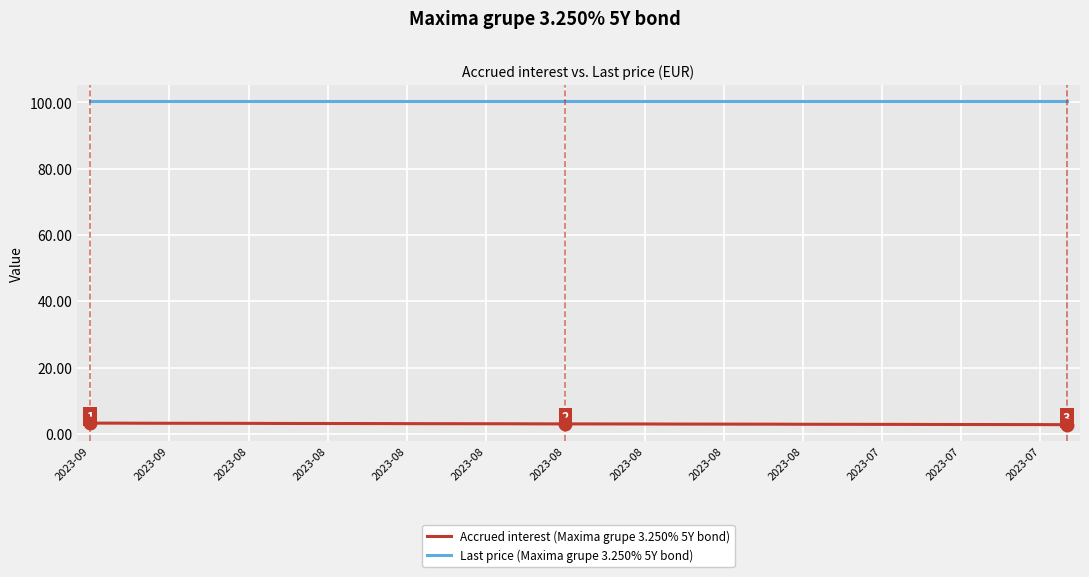

Count the number of data series in this chart.

2